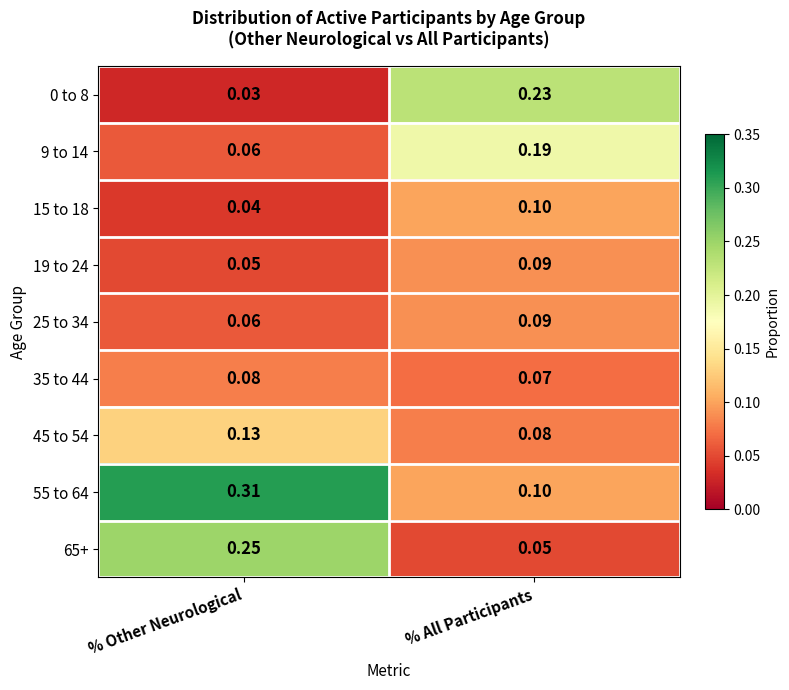

Rank the categories by 9 to 14 value from lowest to highest.

% Other Neurological, % All Participants